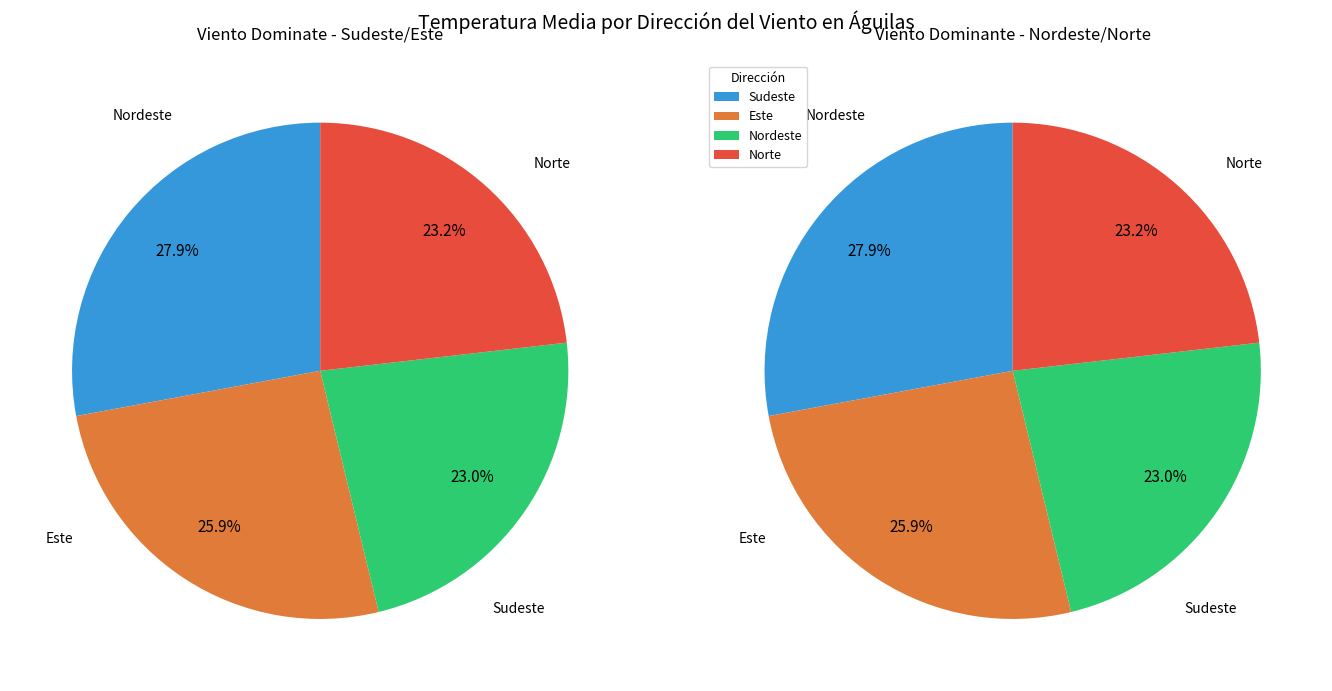

How many slices are in this pie chart?

4